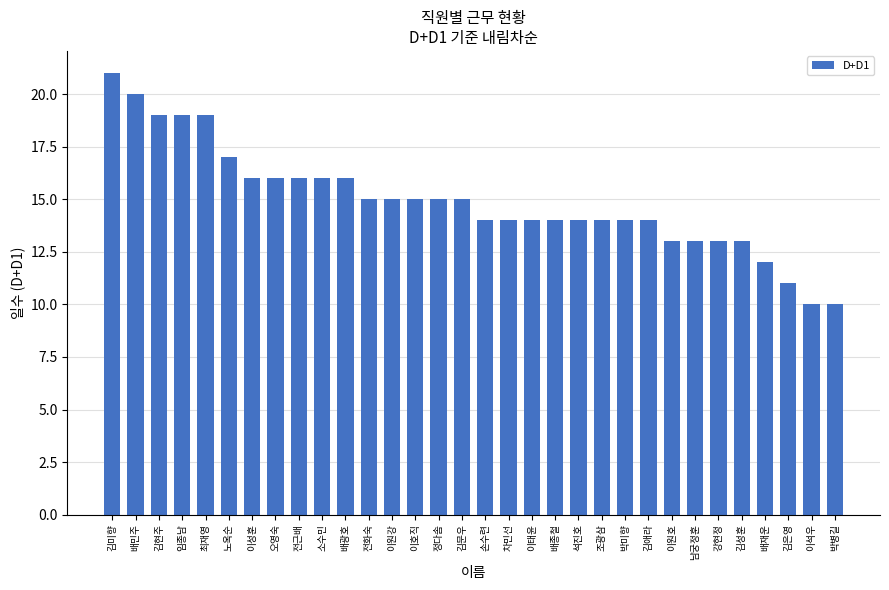

The chart shows a value of 14 at 이석우. True or false?

False